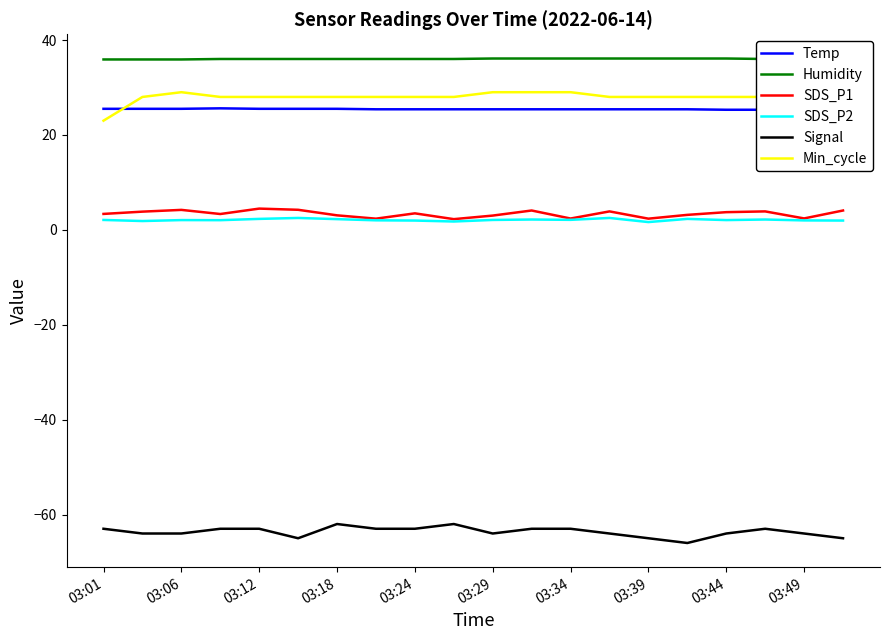

Where is Temp nearest to the value 25?

19